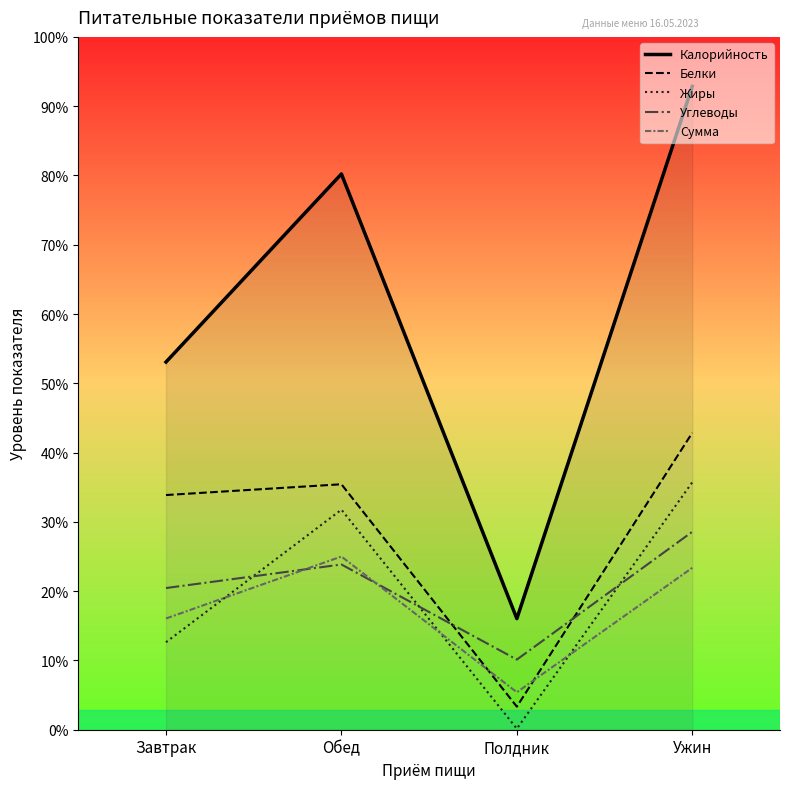

How many series are shown in this chart?

5